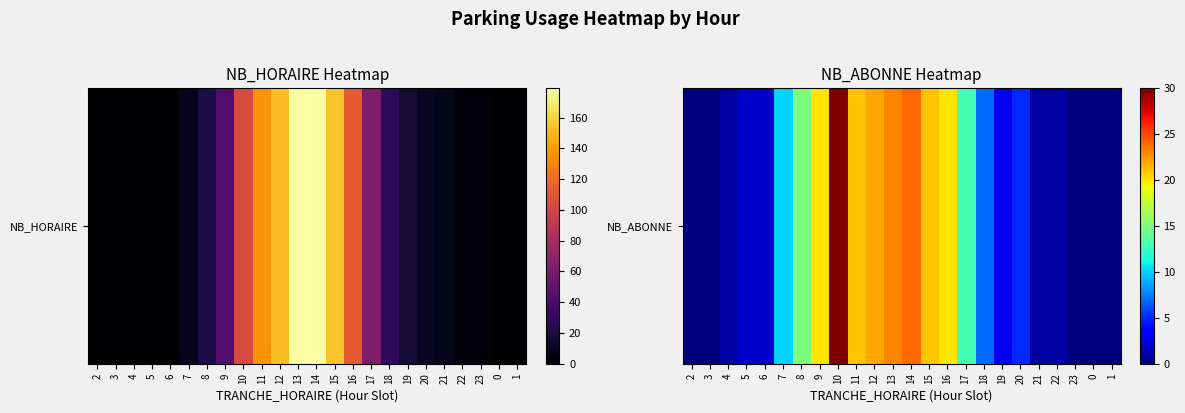

Is it true that the value at 4 is 1?

True